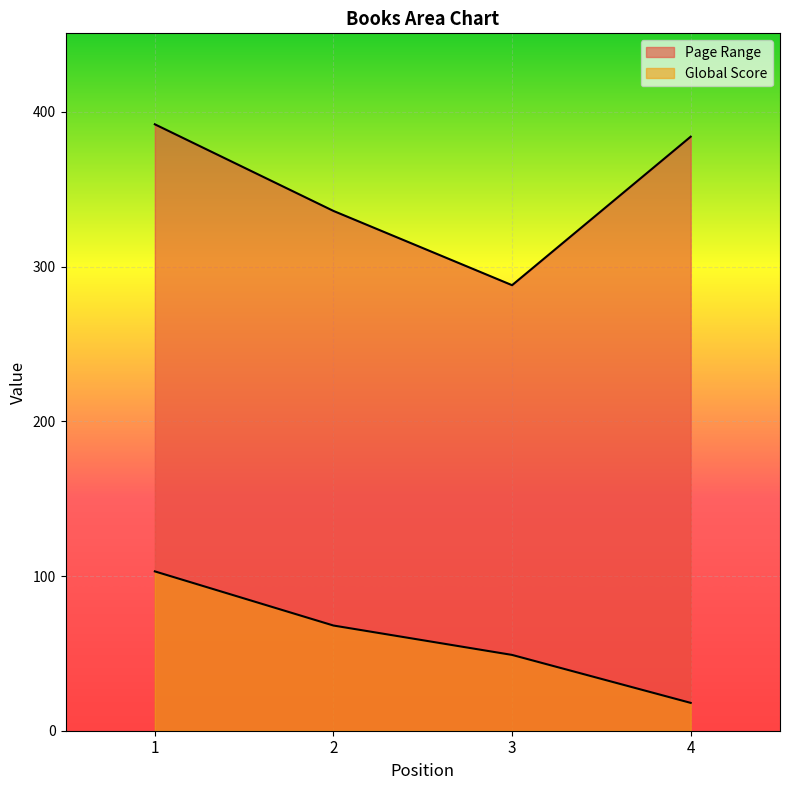

Where does the Page Range series first go above 384?

1